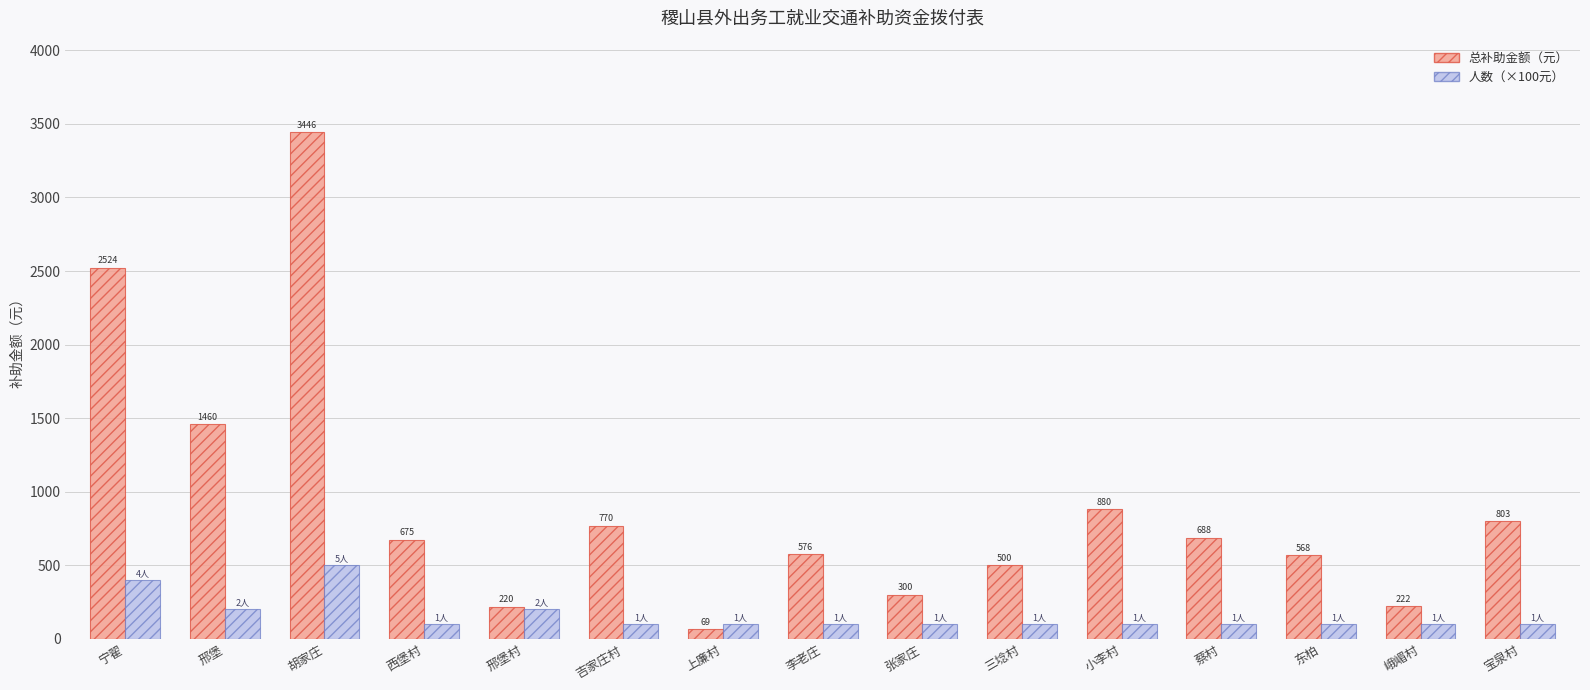

Read the 总补助金额（元） value at 宝泉村.

803.0